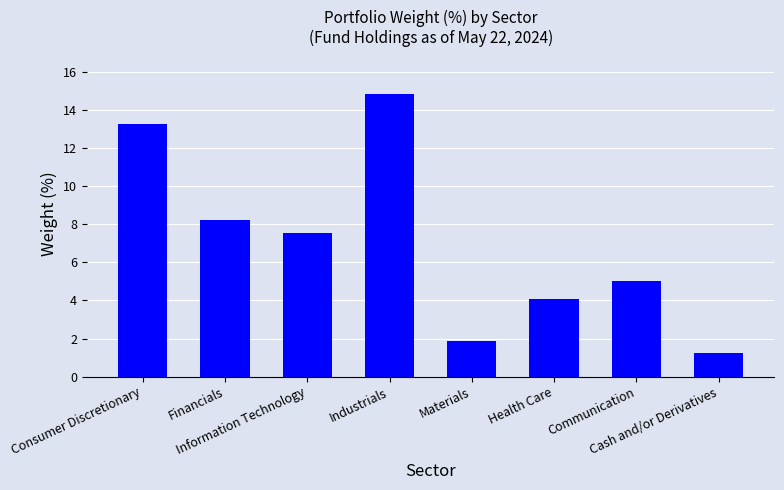

What is the label of the 3rd bar from the left?

Information Technology